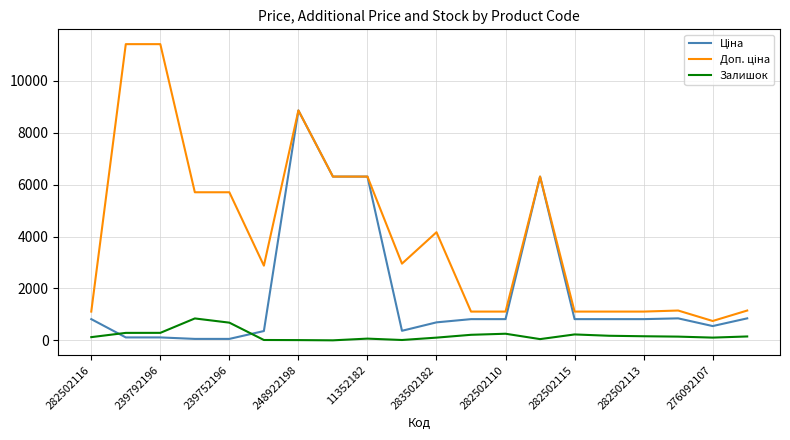

At how many categories does at least one series exceed 690?

20